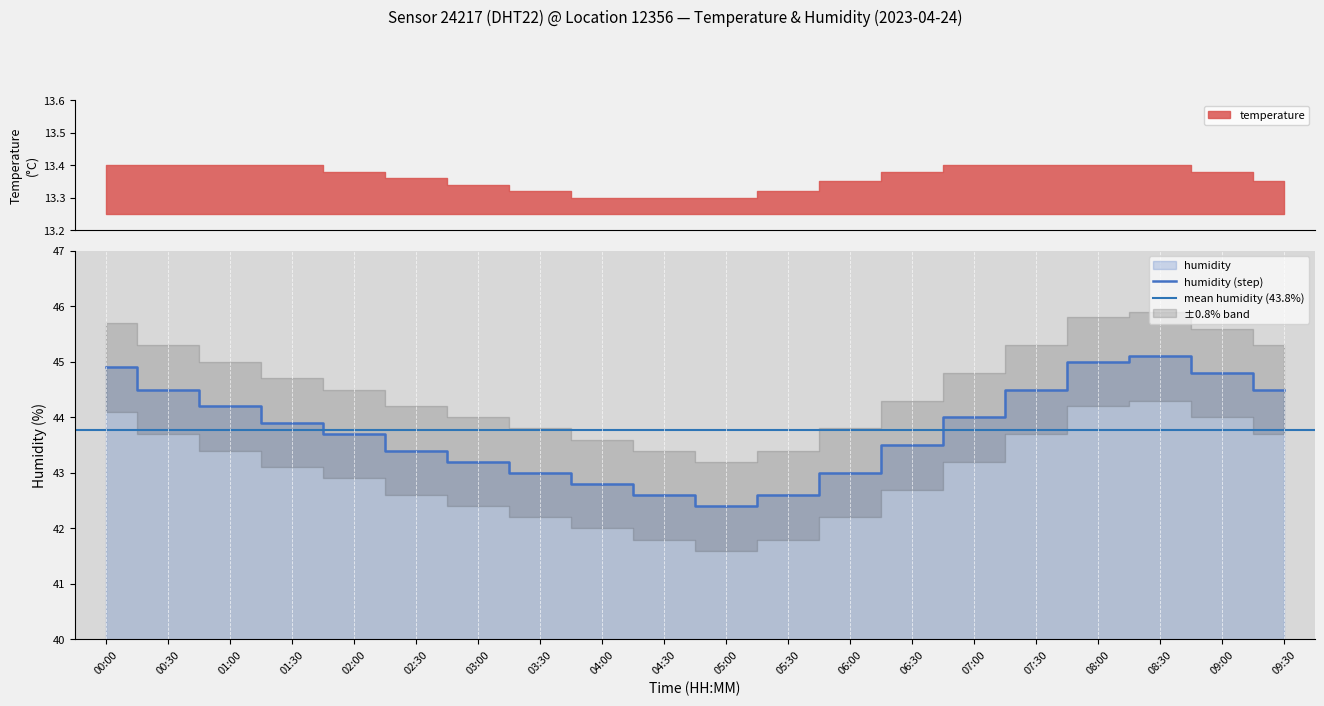

What is the minimum value for humidity (step)?

42.4